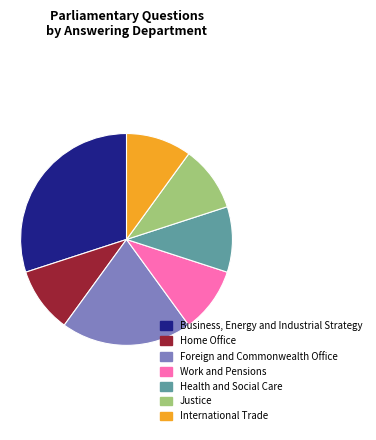

The Home Office slice represents 17% of the pie. True or false?

False